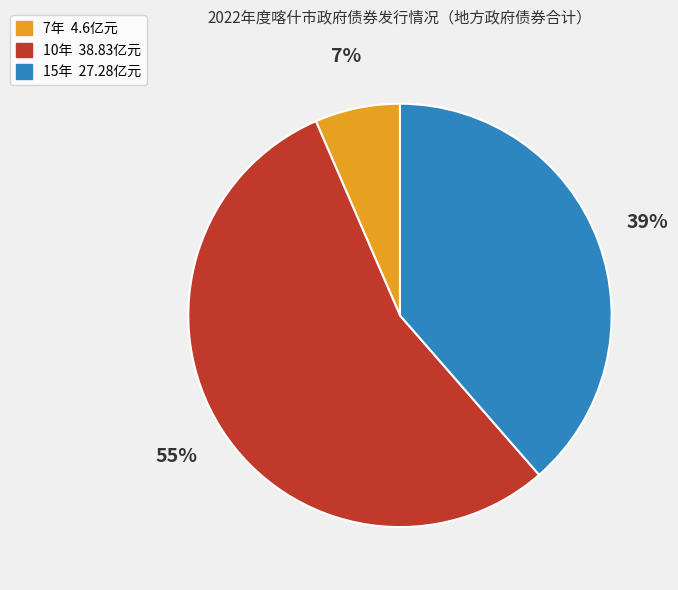

True or false: 15年 accounts for 30% of the total.

False